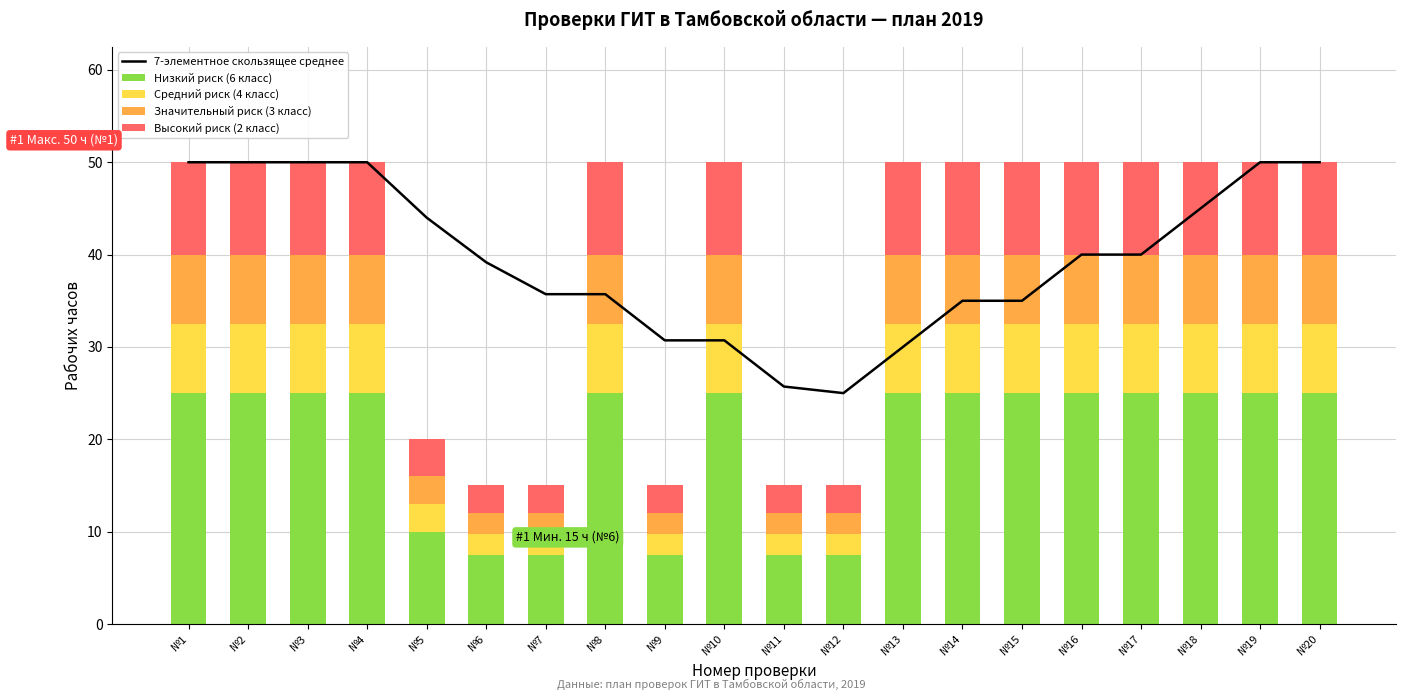

Is it true that Высокий риск (2 класс) equals 4.3 at №1?

False